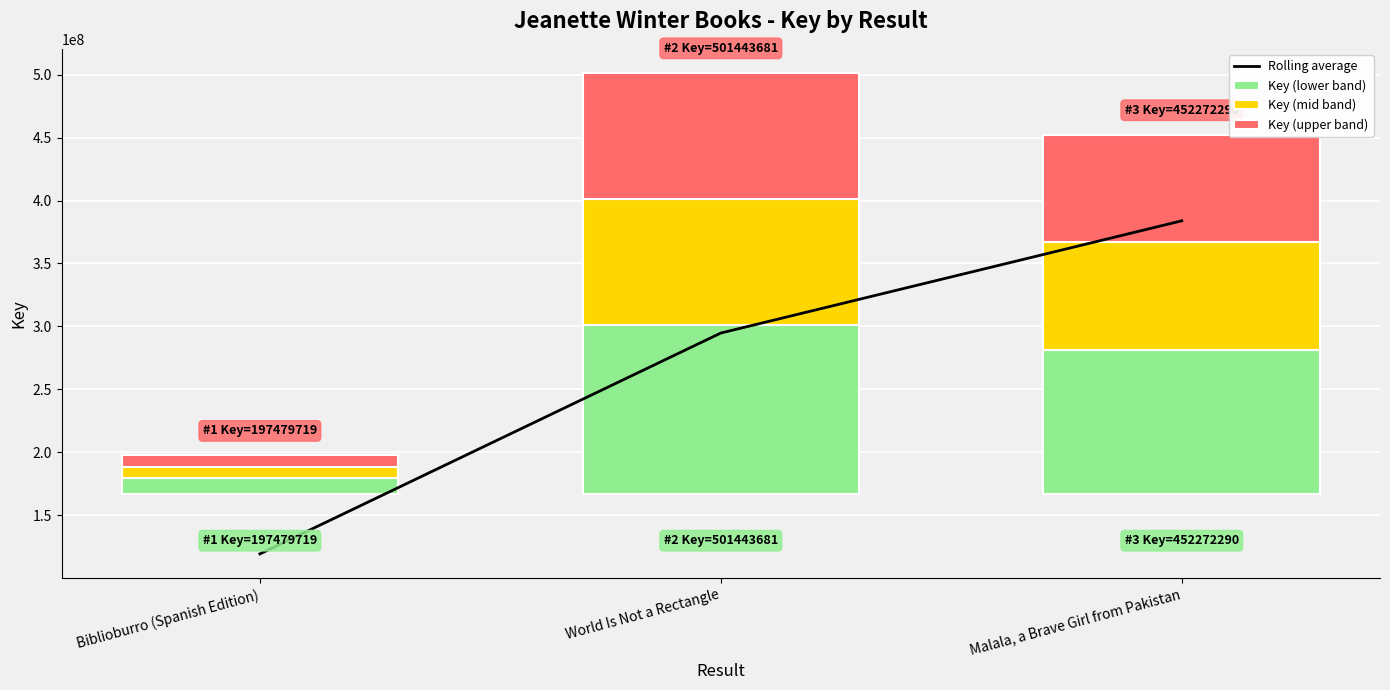

Is the value of Key (upper band) at Malala, a Brave Girl from Pakistan greater than the value of Key (lower band) at Biblioburro (Spanish Edition)?

Yes